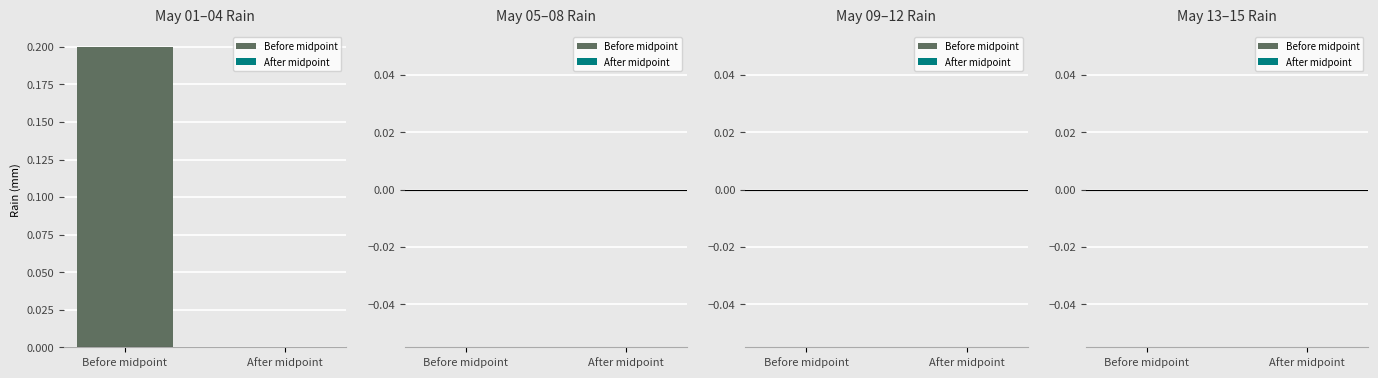

True or false: 2013-05-01 has a value of 0.0 at 03:00.

True